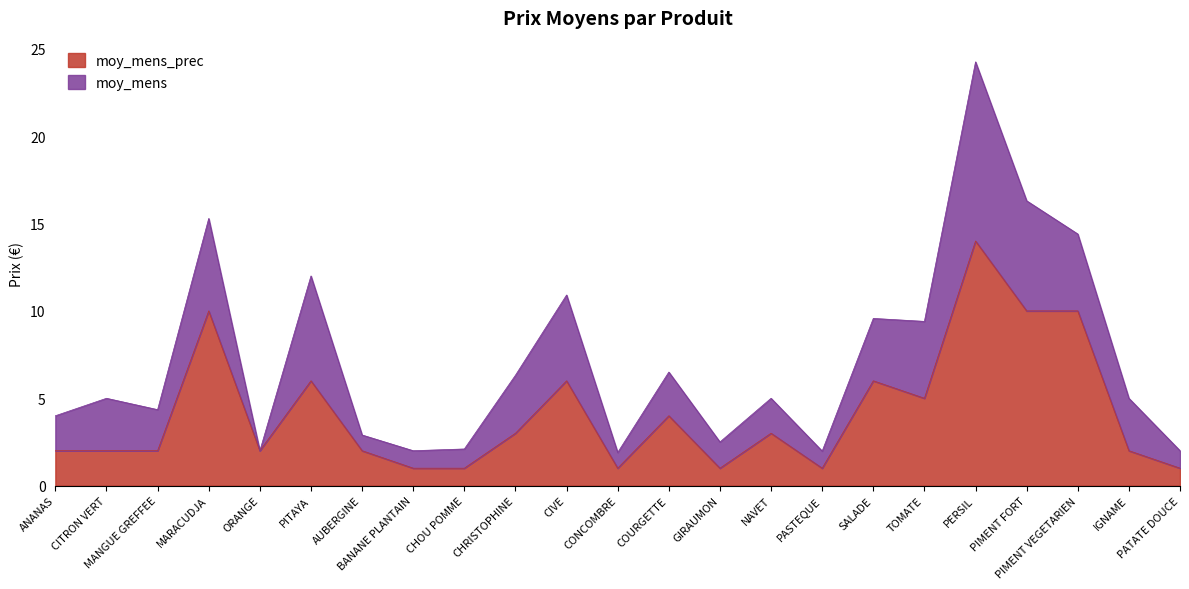

The chart shows a value of 3 at AUBERGINE. True or false?

False